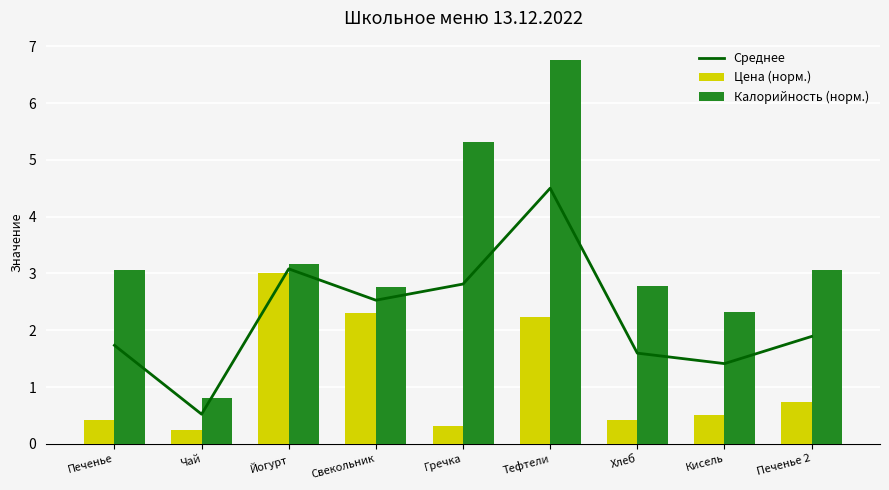

Does the chart contain any negative values?

No